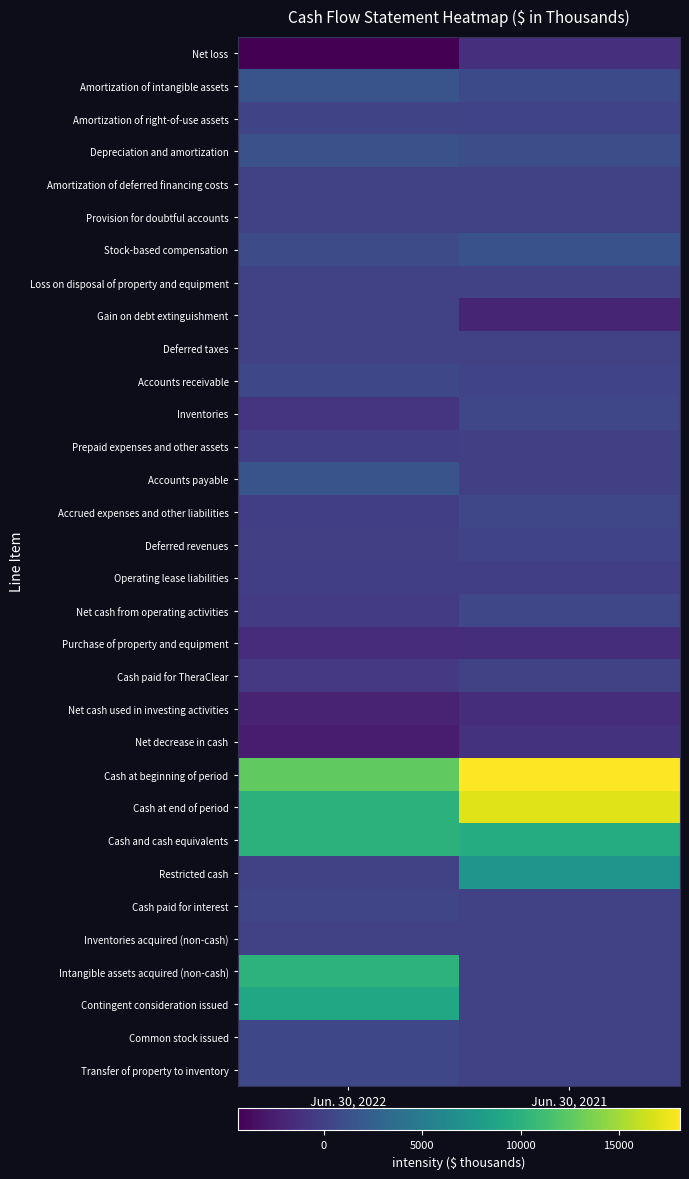

What is the minimum value shown in the chart?

-4394